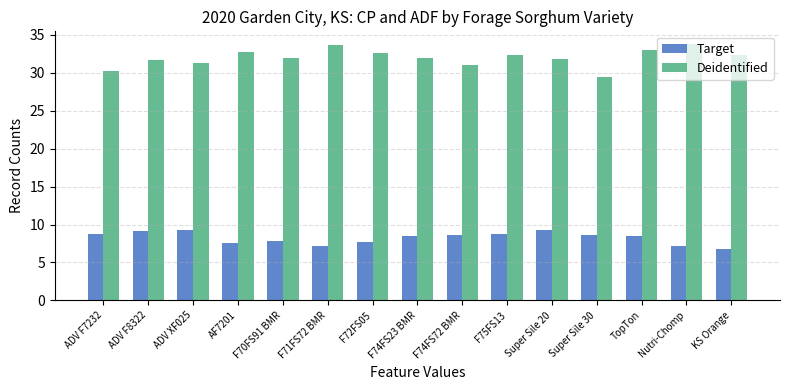

True or false: Deidentified has a value of 8.0 at KS Orange.

False